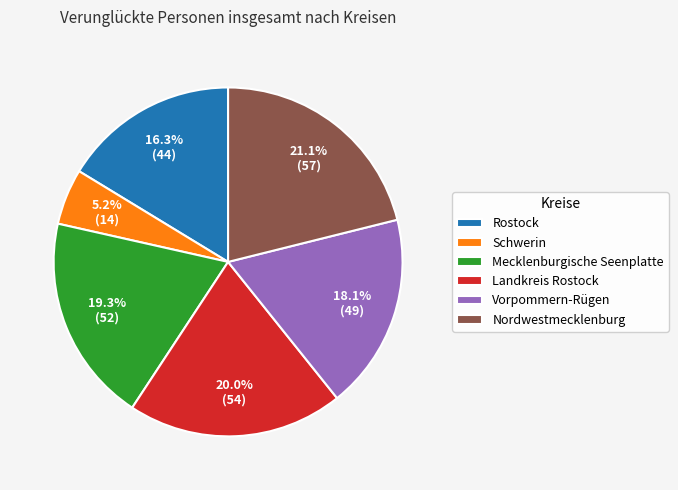

Between Mecklenburgische Seenplatte and Landkreis Rostock, which is larger?

Landkreis Rostock